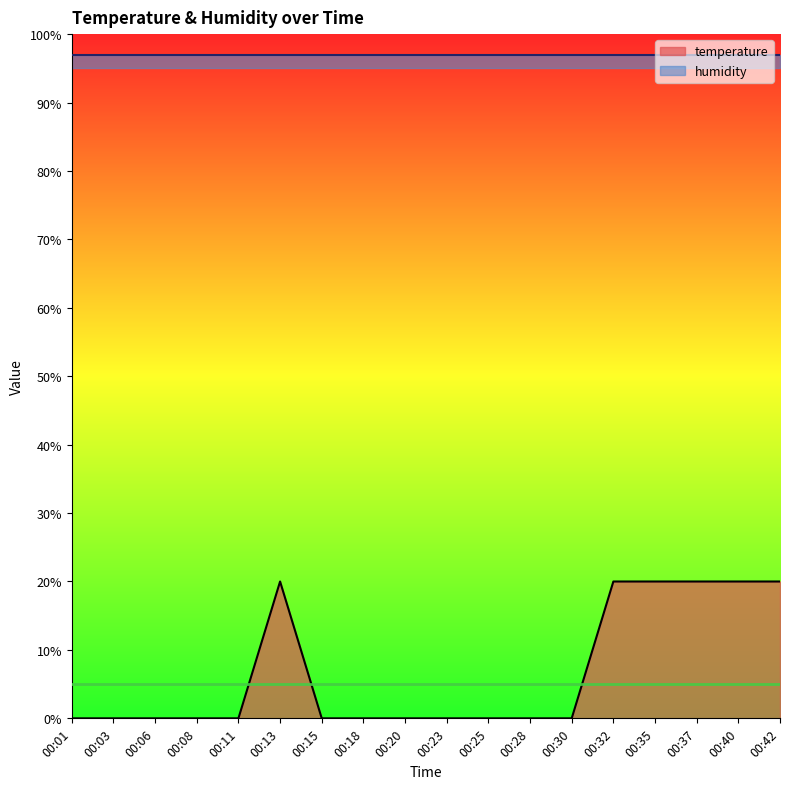

List the labels in order of value, smallest first.

00:01, 00:03, 00:06, 00:08, 00:11, 00:15, 00:18, 00:20, 00:23, 00:25, 00:28, 00:30, 00:13, 00:32, 00:35, 00:37, 00:40, 00:42